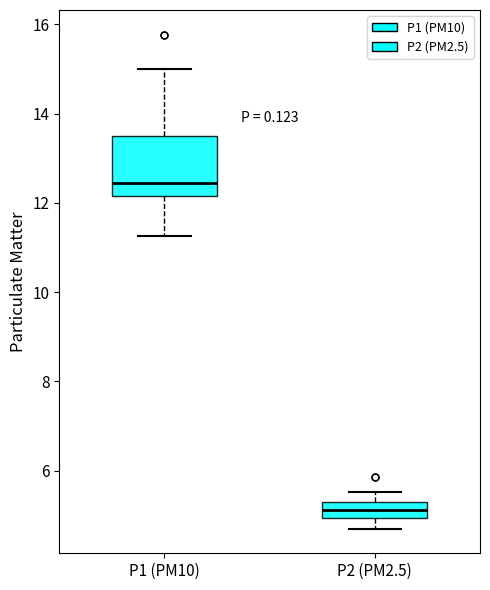

Reading left to right, transcribe this box plot: for each box, give where its median line is, the range the box spans, and where its two whiskers end, as read against the y-axis. The values are not printed on the chart, so give them approximately, as read against the axis.

P1 (PM10): median 12.4, box 12.2 to 13.6, whiskers 11.2 to 15.0
P2 (PM2.5): median 5.2 (inside the box), box 5.0 to 5.2, whiskers 4.8 to 5.6